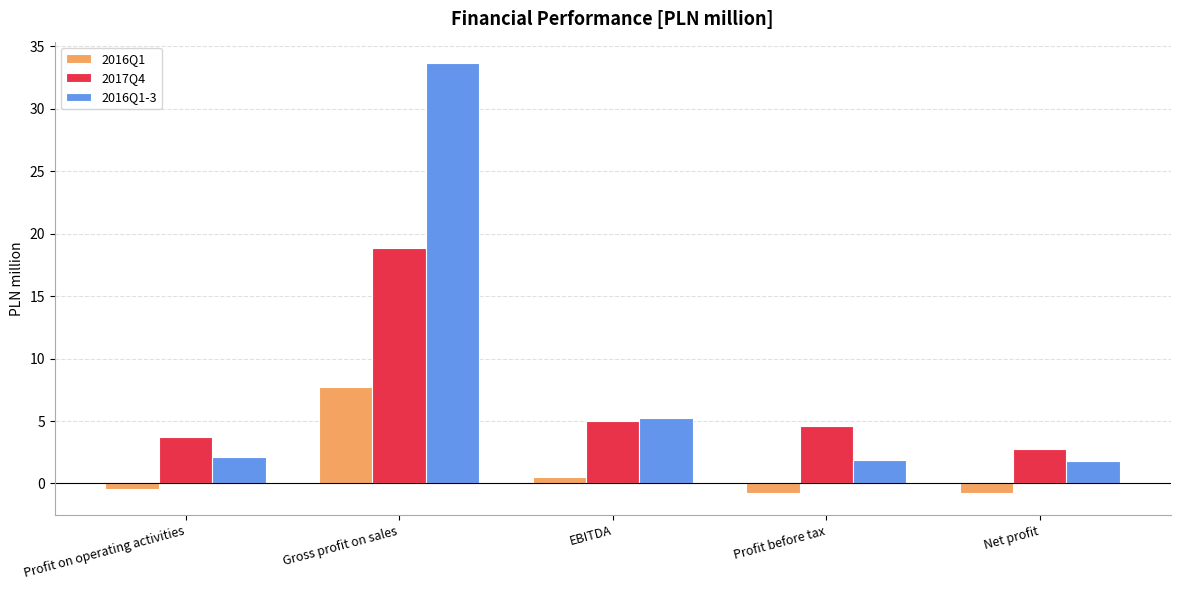

What is the difference between the 2016Q1 values at Profit before tax and Gross profit on sales?

8.5